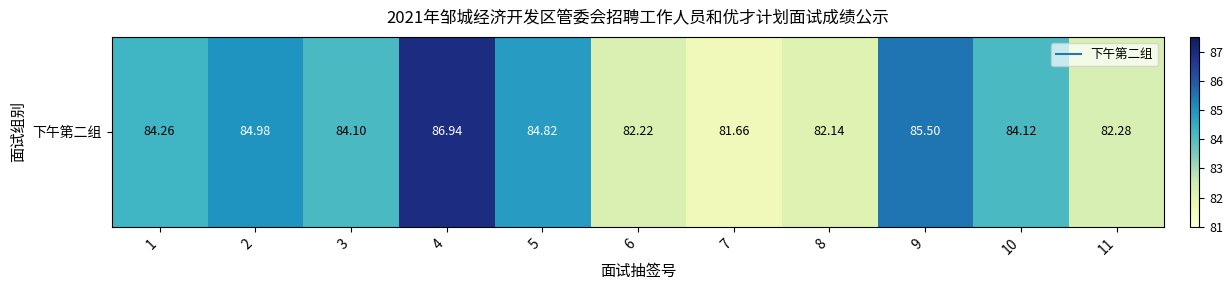

What is the sum of the values at 7 and 8?

163.8